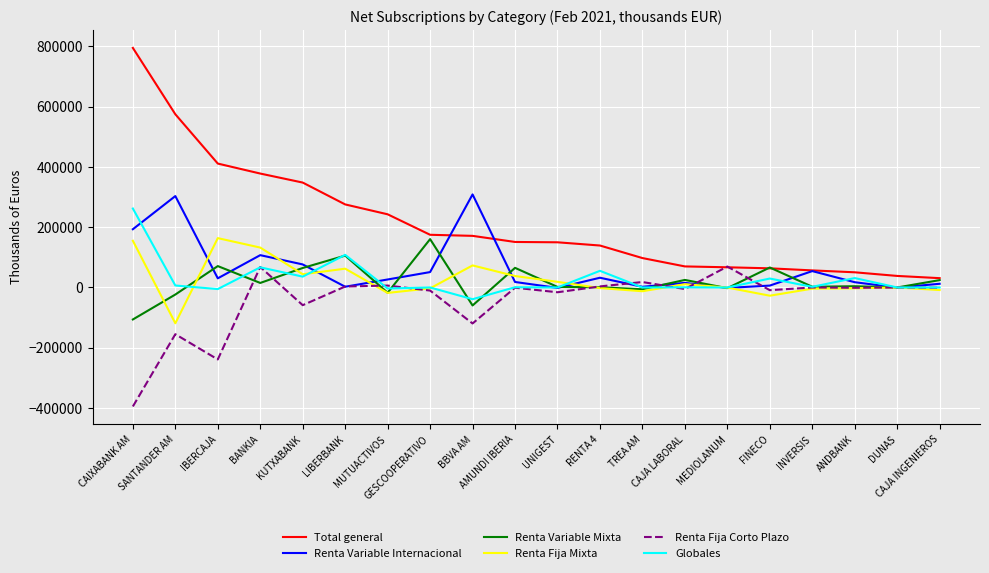

Which series has the largest range (max minus min)?

Total general